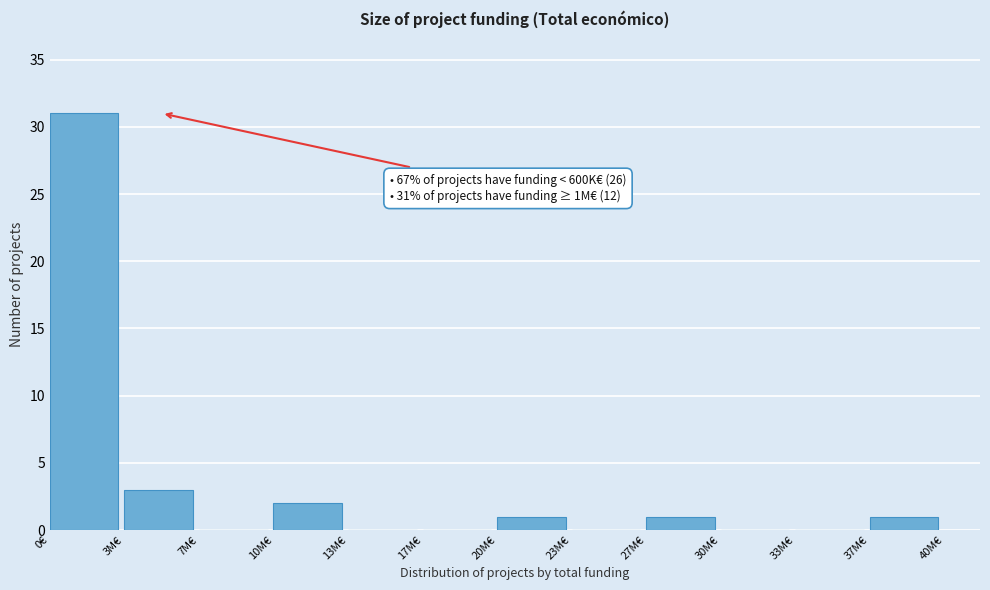

Reading left to right, list all the values displayed in this chart.

0€=31	3M€=3	7M€=0	10M€=2	13M€=0	17M€=0	20M€=1	23M€=0	27M€=1	30M€=0	33M€=0	37M€=1